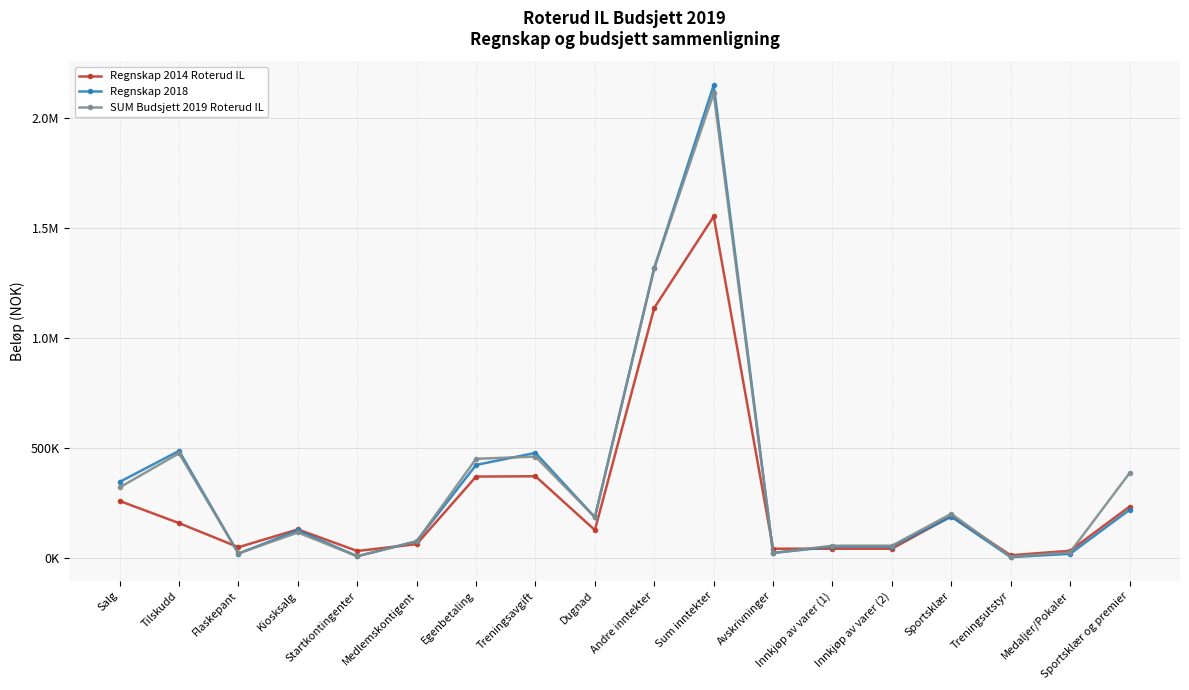

Is this an area chart (filled region under the line)?

No